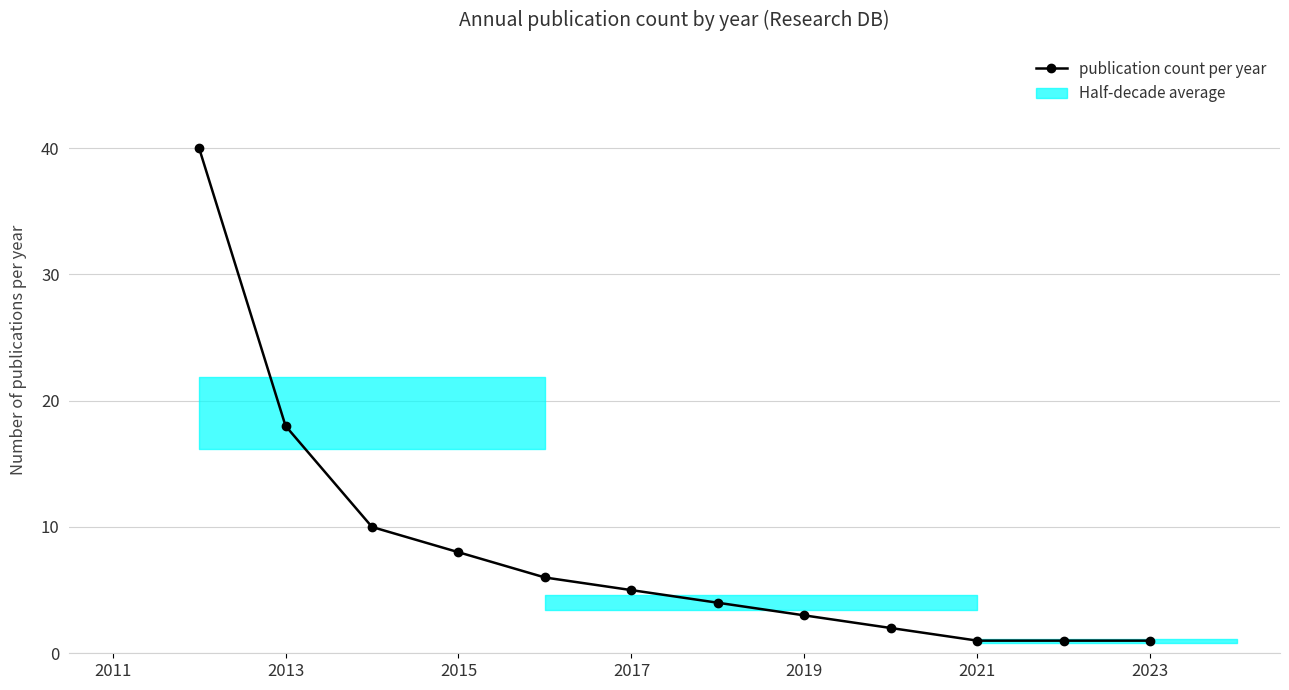

What is the average value?

8